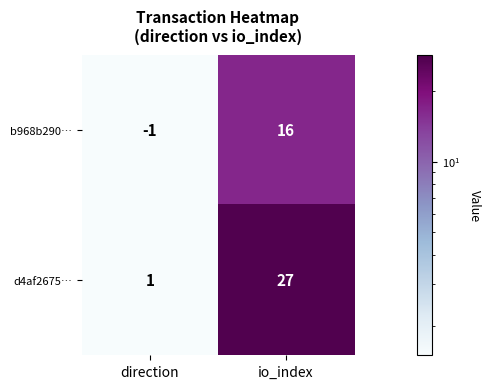

How many series are shown in this chart?

2